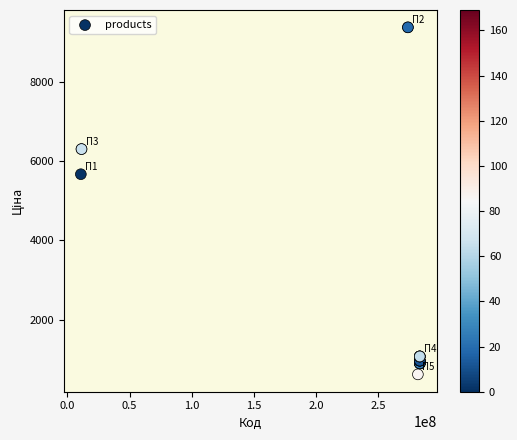

What Y value in the scatter plot is closest to 5000?

5673.8